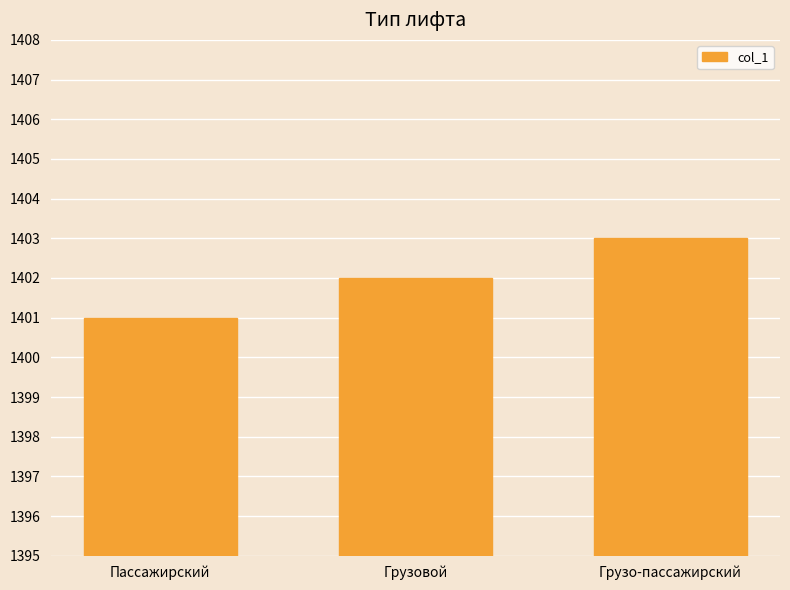

Count the number of categories in the chart.

3